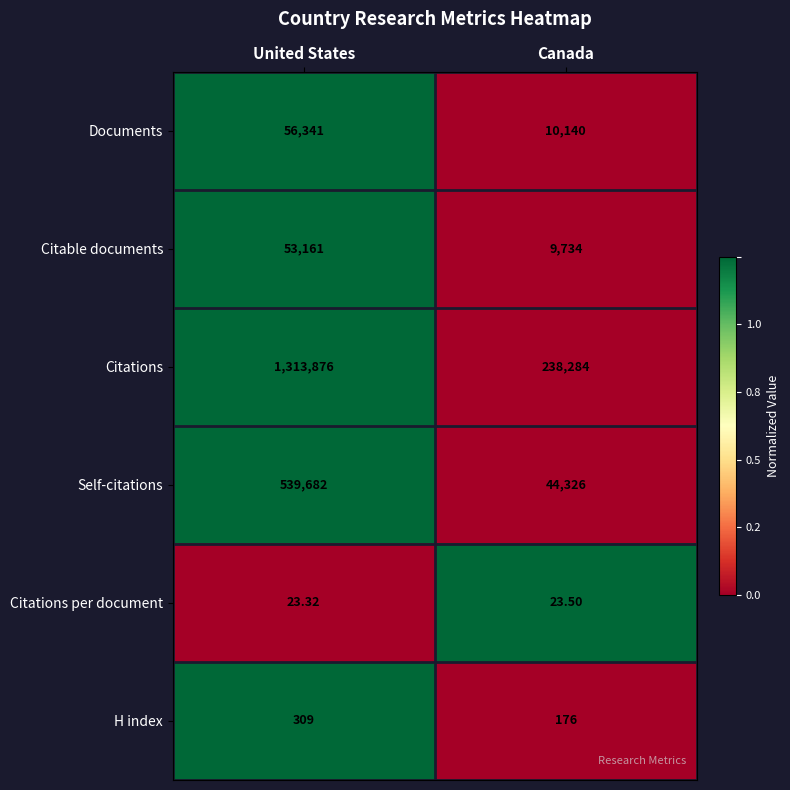

Which series has the widest spread of values?

Citations